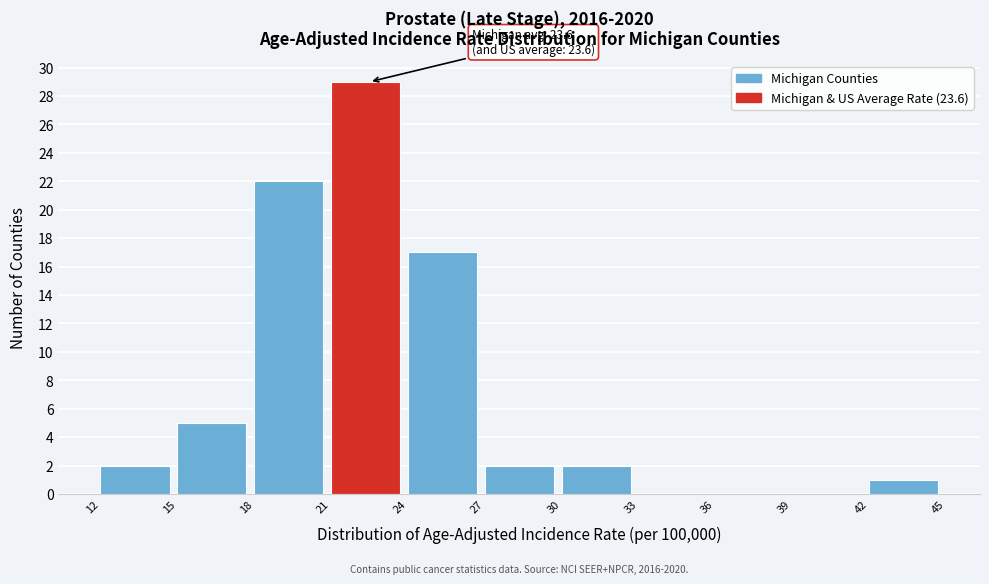

Over which range of the x-axis is the bar tallest?

21 to 24